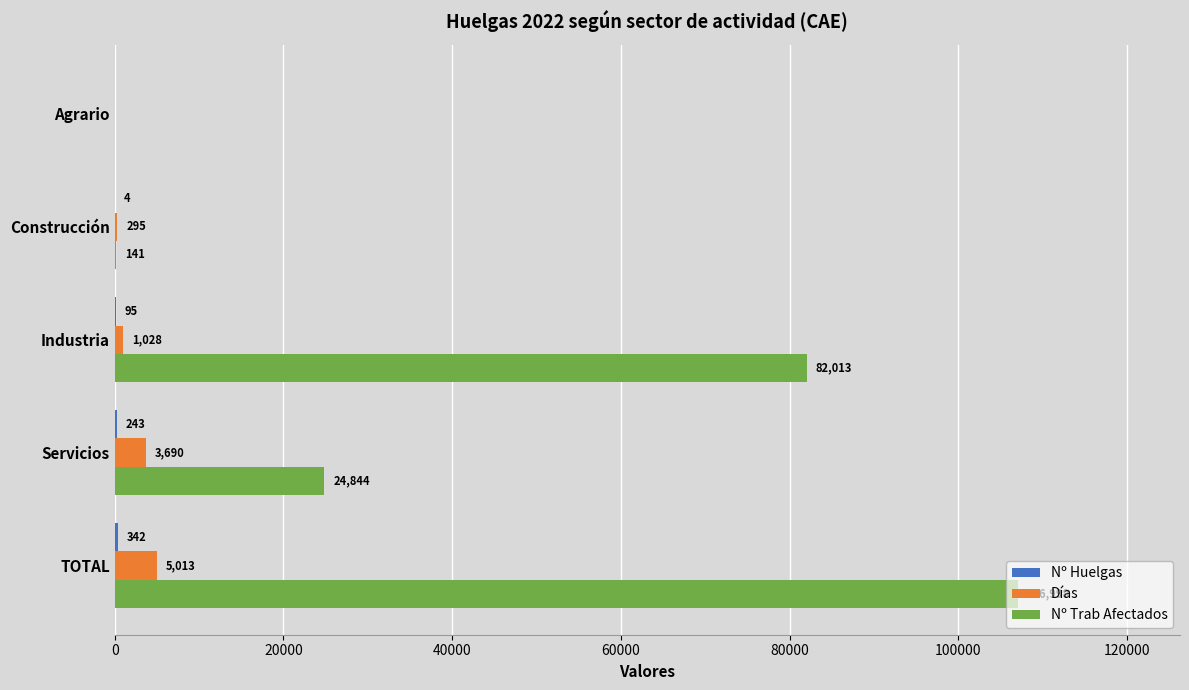

Where is Días nearest to the value 2506?

Servicios